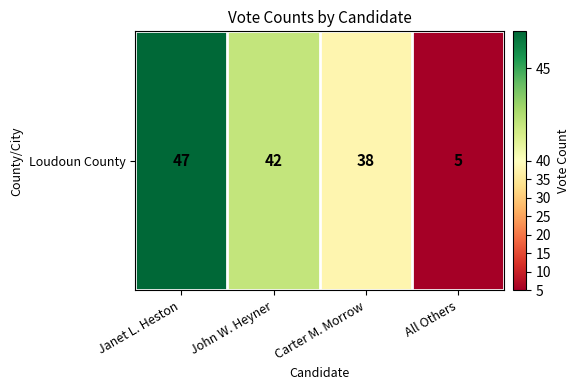

At which category does the chart reach its minimum across all series?

All Others